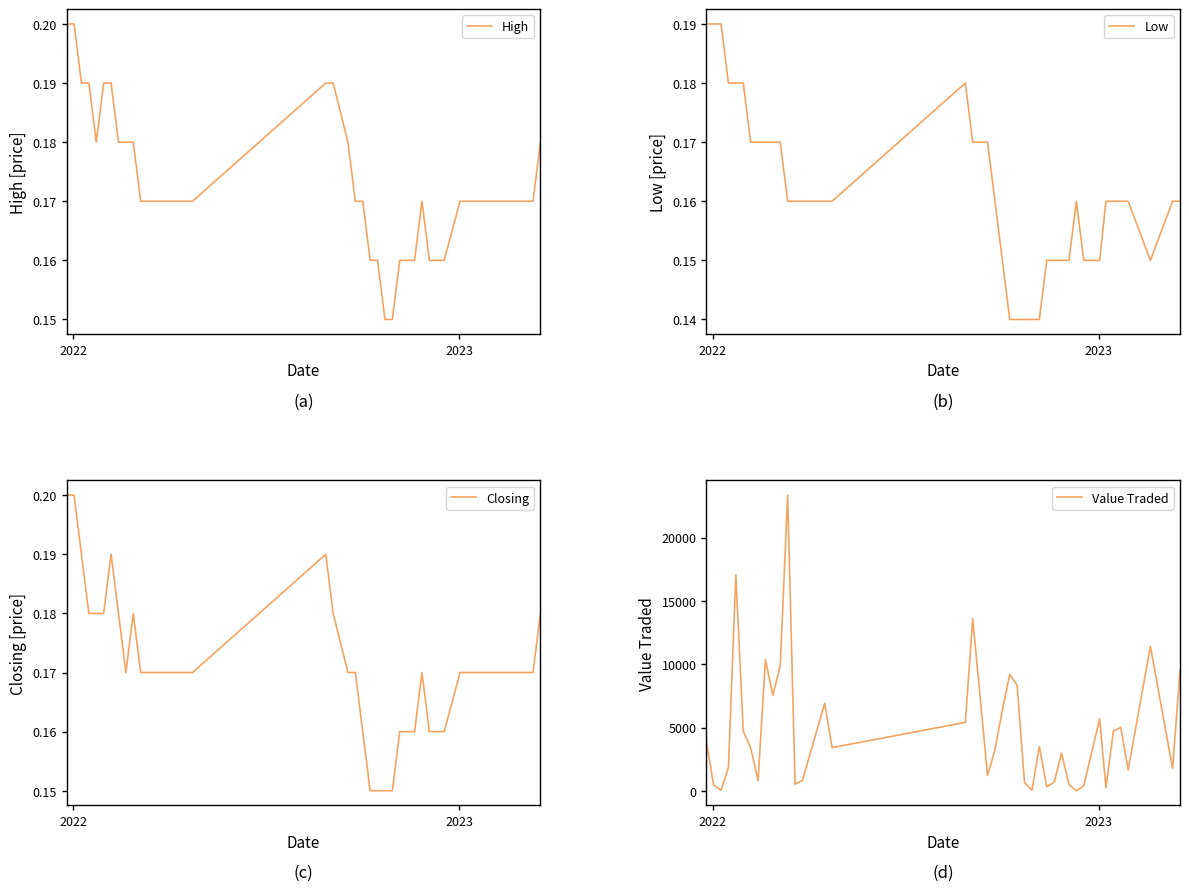

Is the value of Low at 12 greater than the value of High at 18?

No